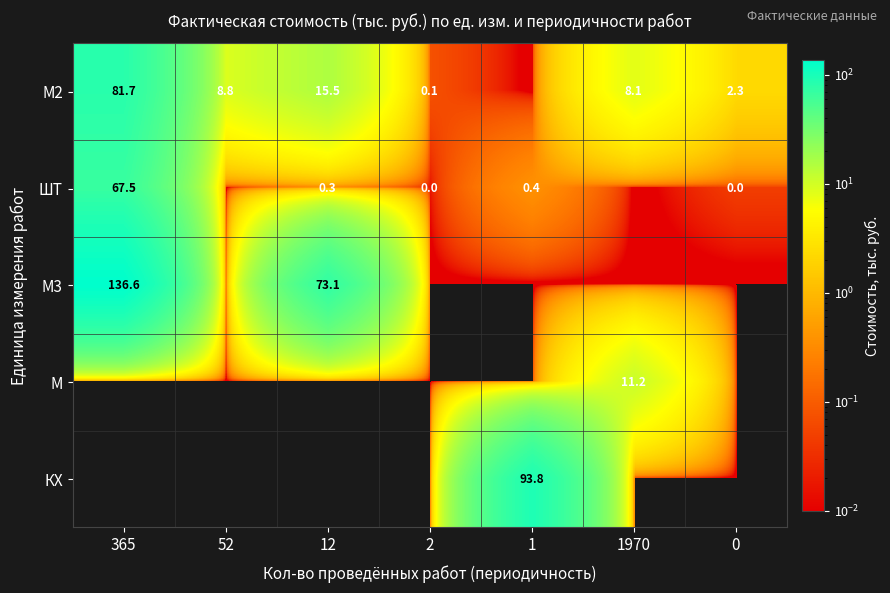

What is the difference between the М2 values at 52 and 12?

6.7